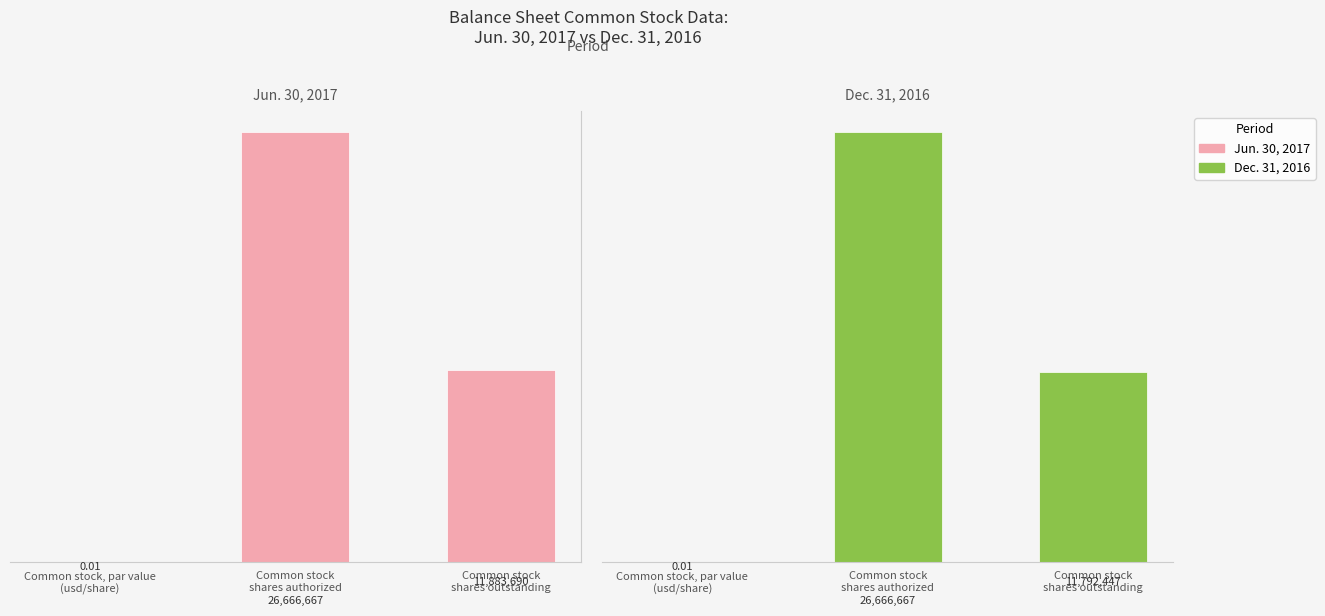

How many bars are there in total?

6